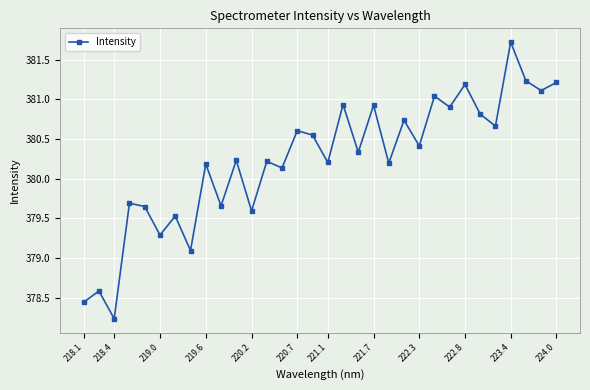

True or false: there are more than 0 points higher than both neighbors.

True